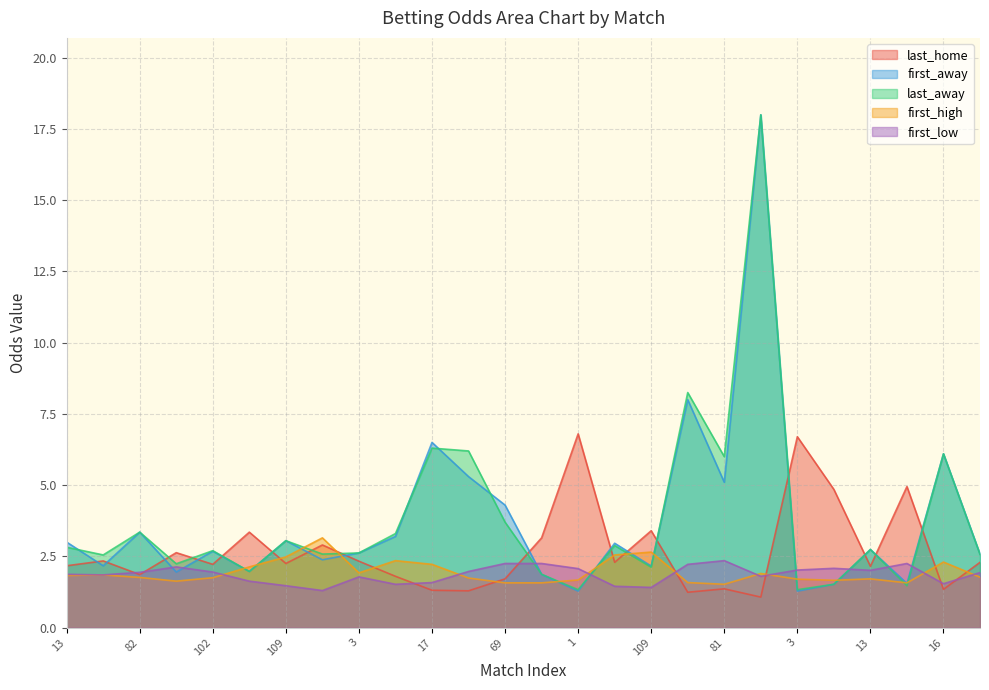

Between which two adjacent categories do first_high and first_low first intersect?

102 and 14